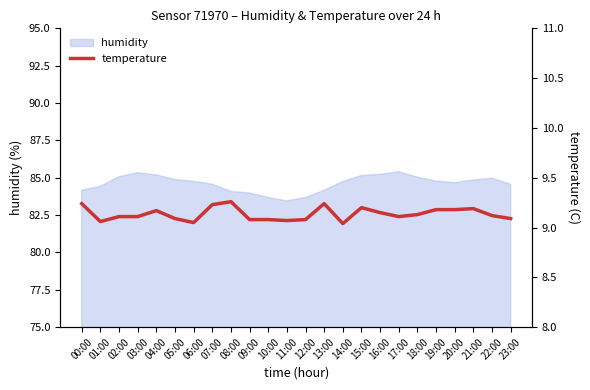

The humidity series shows 83.5 at 11:00. True or false?

True